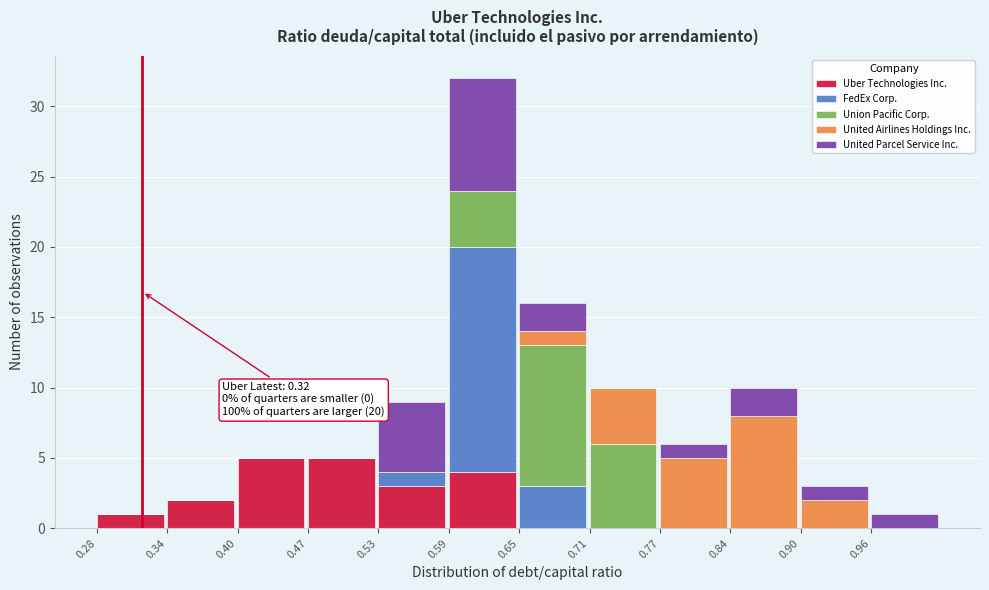

What is the maximum value for Uber Technologies Inc.?

5